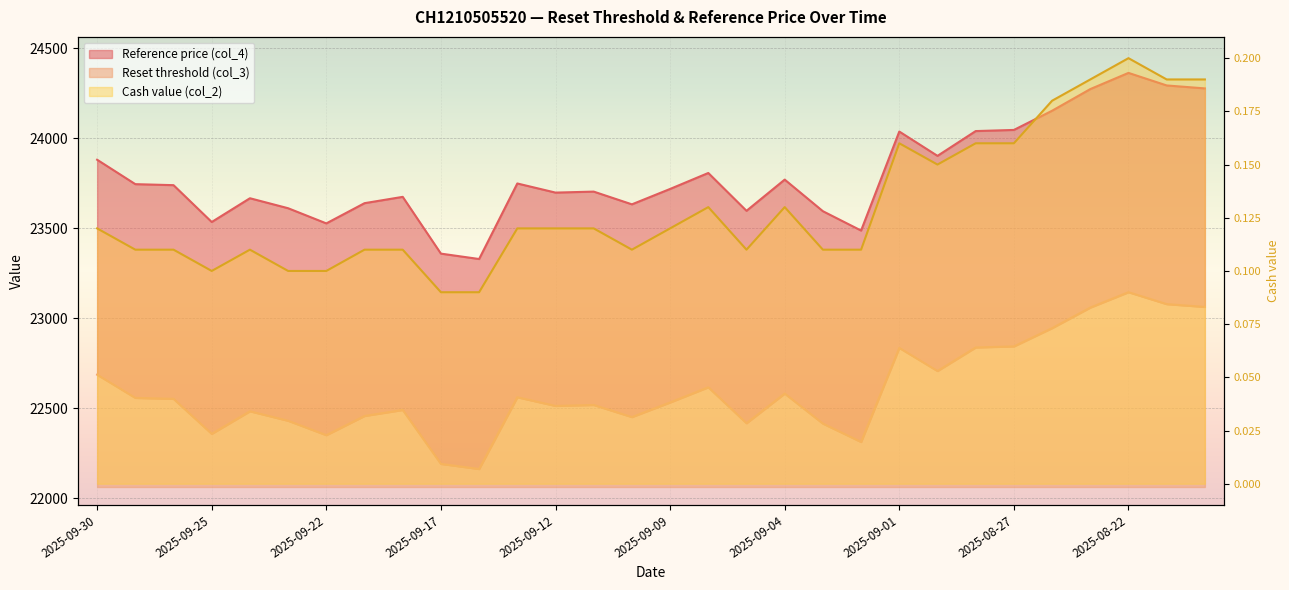

What is the label of the 28th point from the right?

2025-09-26